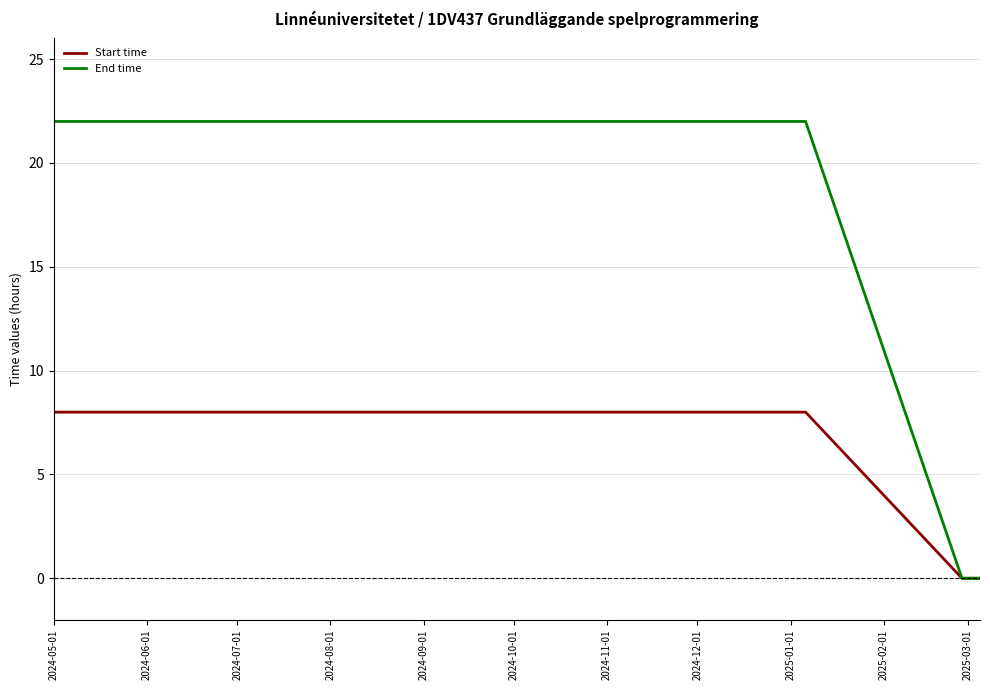

Which series has the largest total across all categories?

End time